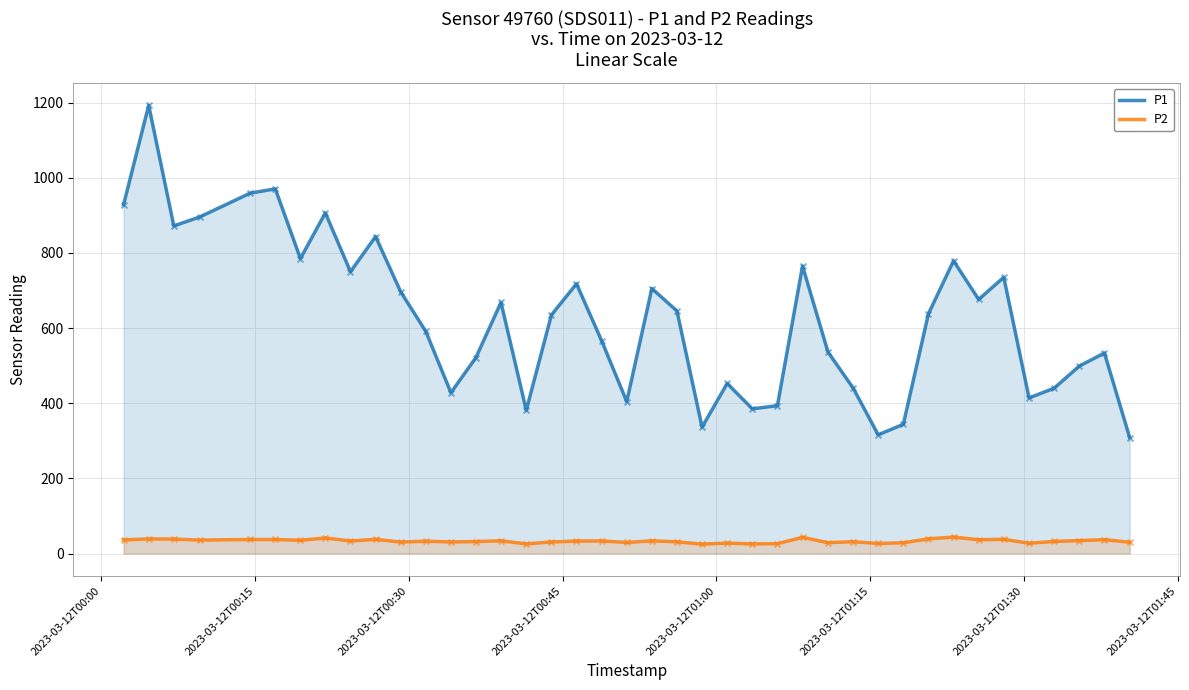

Which series reaches the maximum Y coordinate?

P1